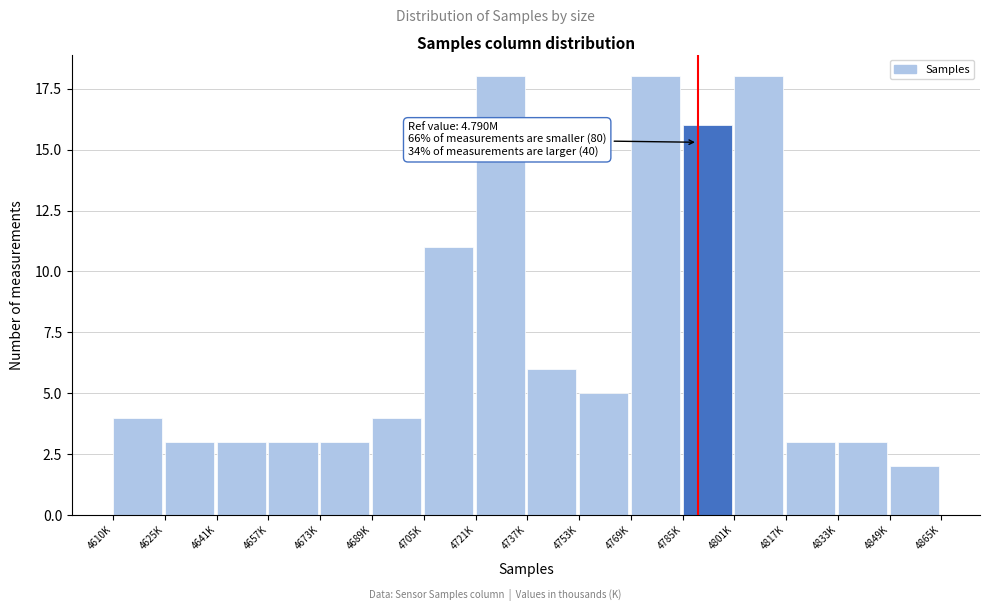

Reading left to right, transcribe all the data shown in this chart.

4	3	3	3	3	4	11	18	6	5	18	16	18	3	3	2